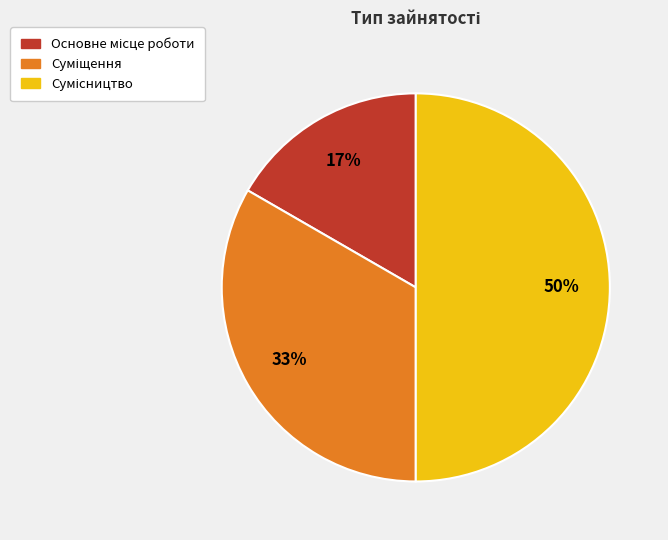

How many segments does this pie chart have?

3